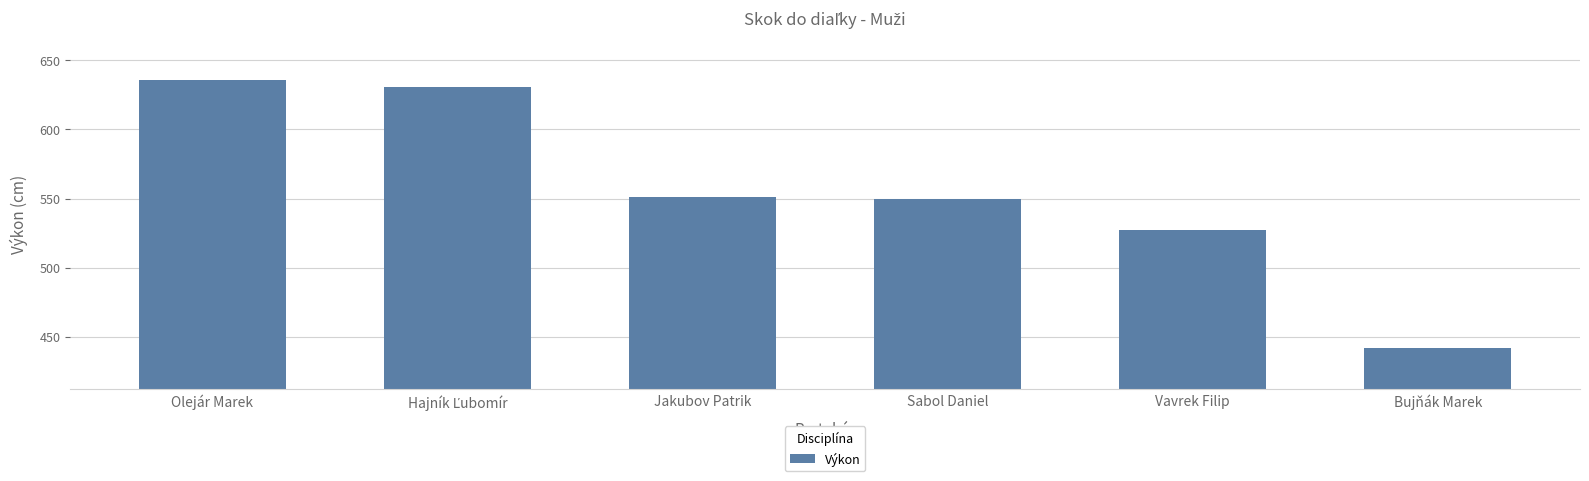

What is the label of the 3rd bar from the right?

Sabol Daniel